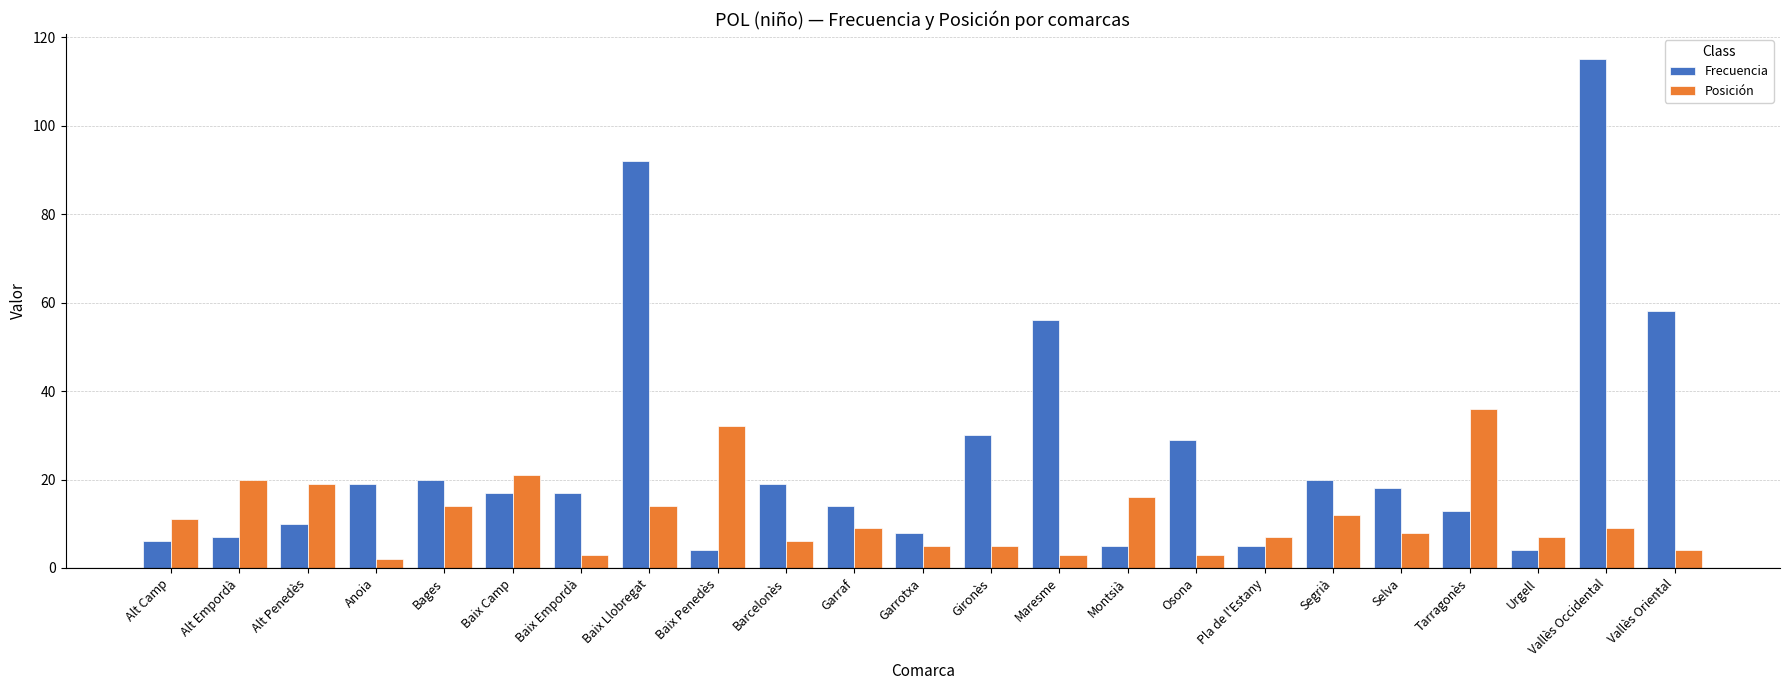

Are the bars horizontal?

No